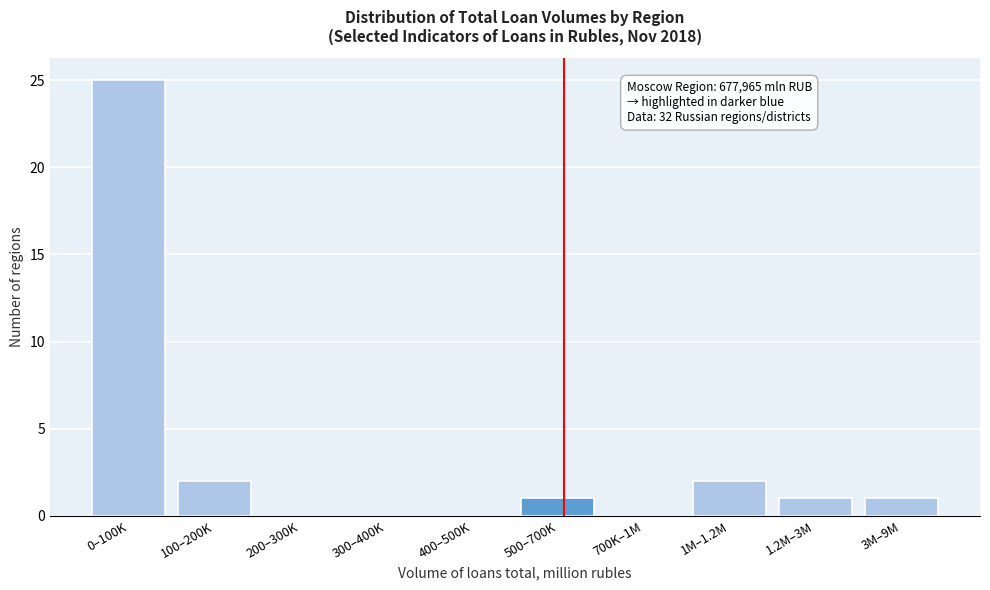

Reading left to right, extract all data points from this chart.

0–100K=25	100–200K=2	200–300K=0	300–400K=0	400–500K=0	500–700K=1	700K–1M=0	1M–1.2M=2	1.2M–3M=1	3M–9M=1